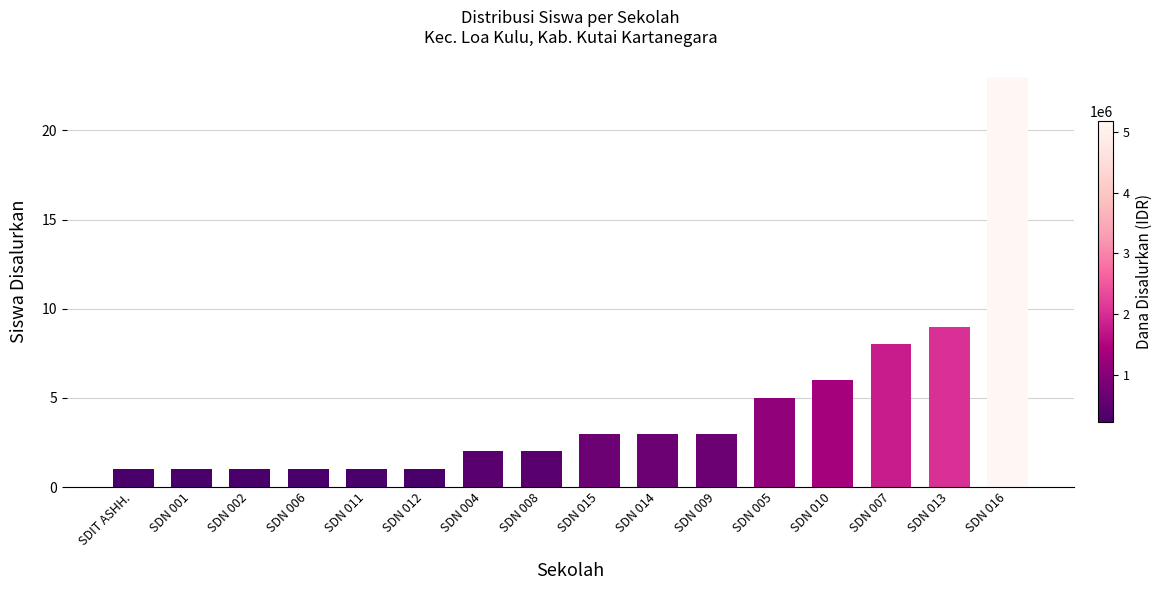

Reading right to left, transcribe all the data shown in this chart.

23	9	8	6	5	3	3	3	2	2	1	1	1	1	1	1